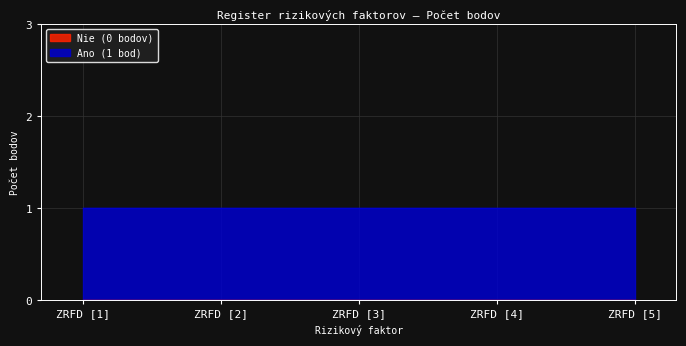

True or false: Nie (0 bodov) and Ano (1 bod) intersect in this chart.

False